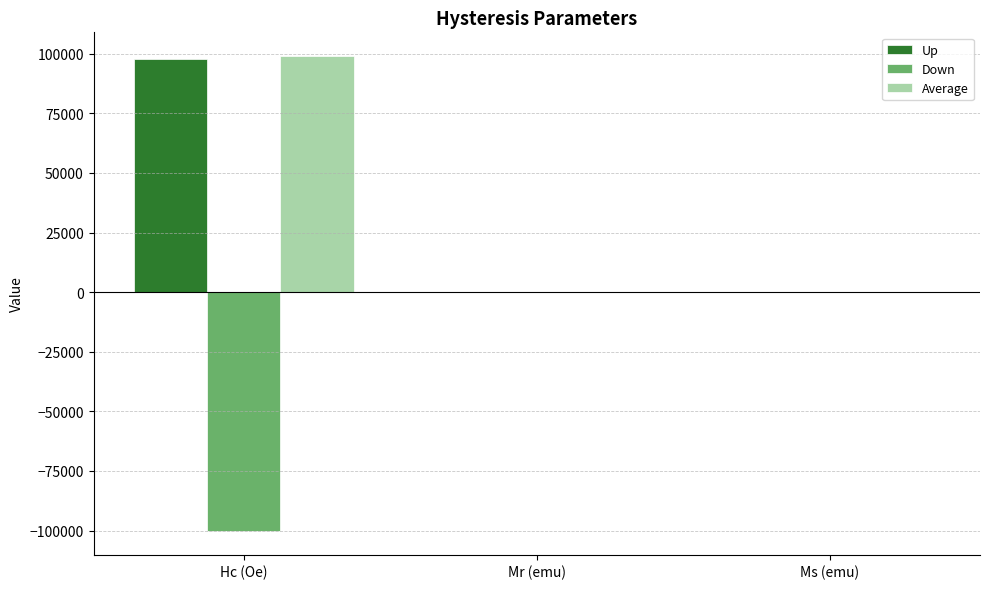

What is the total value across all series at Hc (Oe)?

96759.0